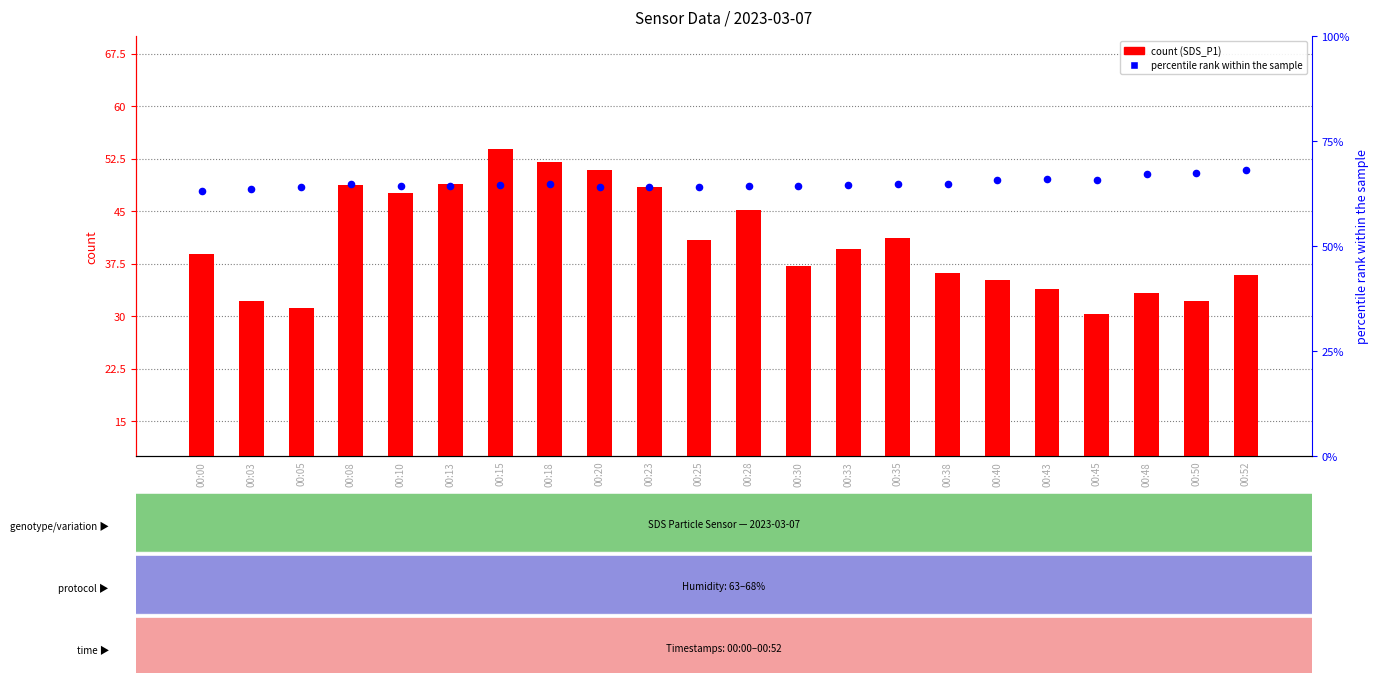

At how many categories does at least one series exceed 60?

22